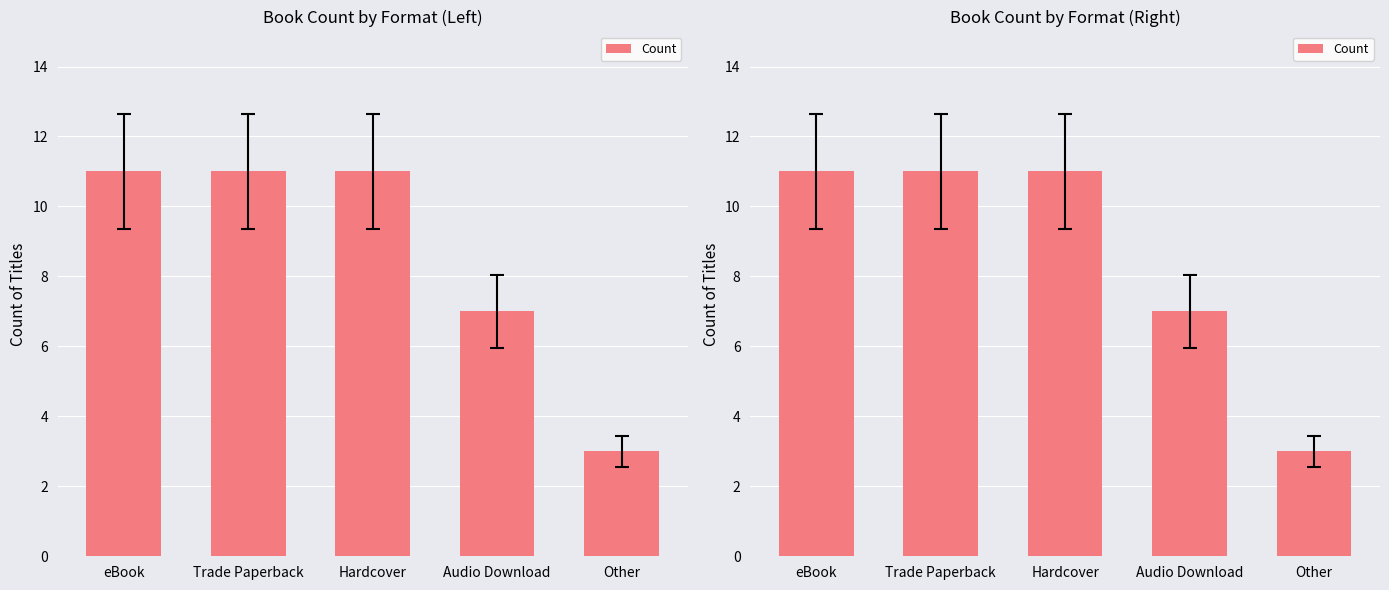

What is the minimum value shown in the chart?

3